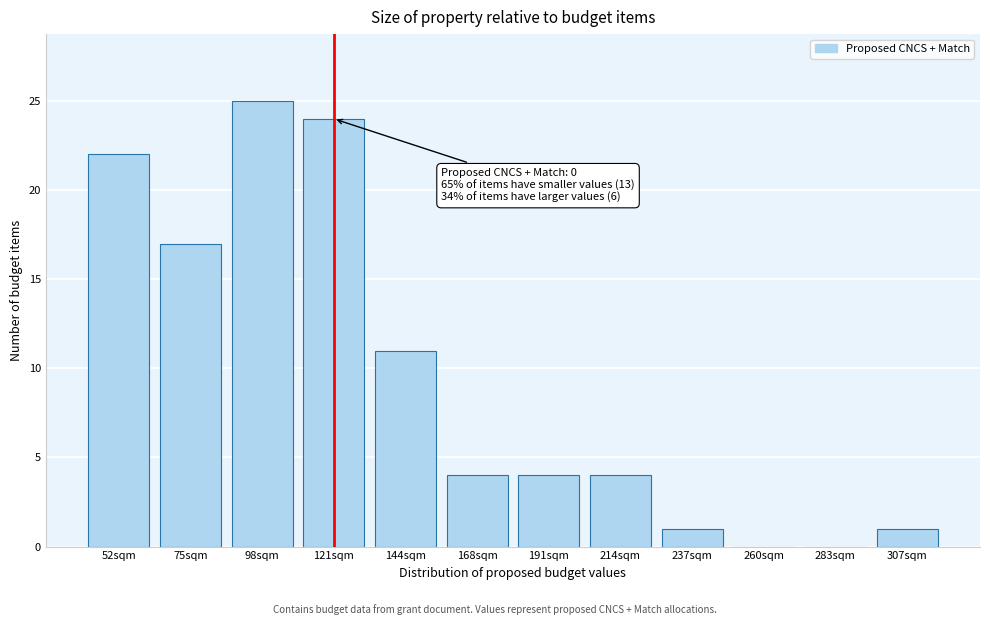

Reading right to left, transcribe all the data shown in this chart.

307sqm=1	283sqm=0	260sqm=0	237sqm=1	214sqm=4	191sqm=4	168sqm=4	144sqm=11	121sqm=24	98sqm=25	75sqm=17	52sqm=22